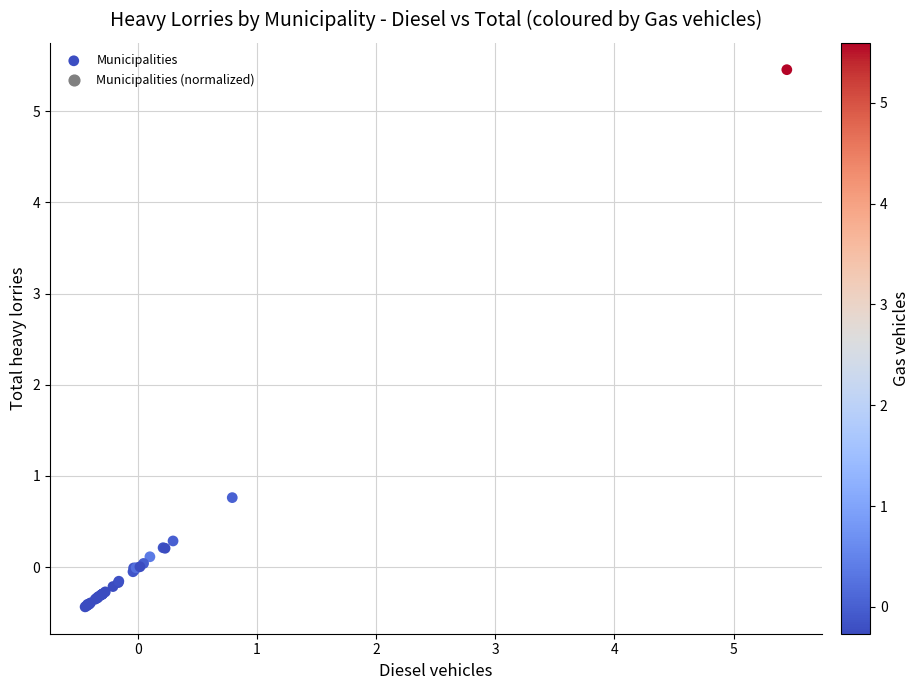

What Y value in the scatter plot is closest to 2?

0.8